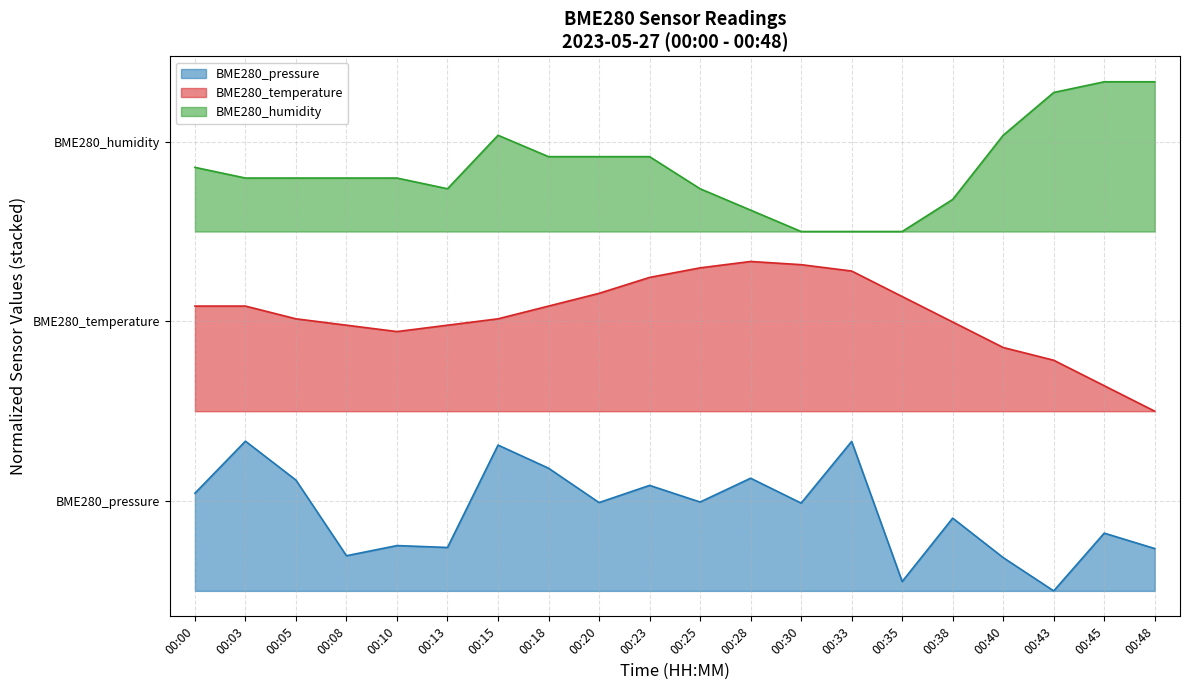

True or false: BME280_humidity and BME280_temperature cross at least once.

False